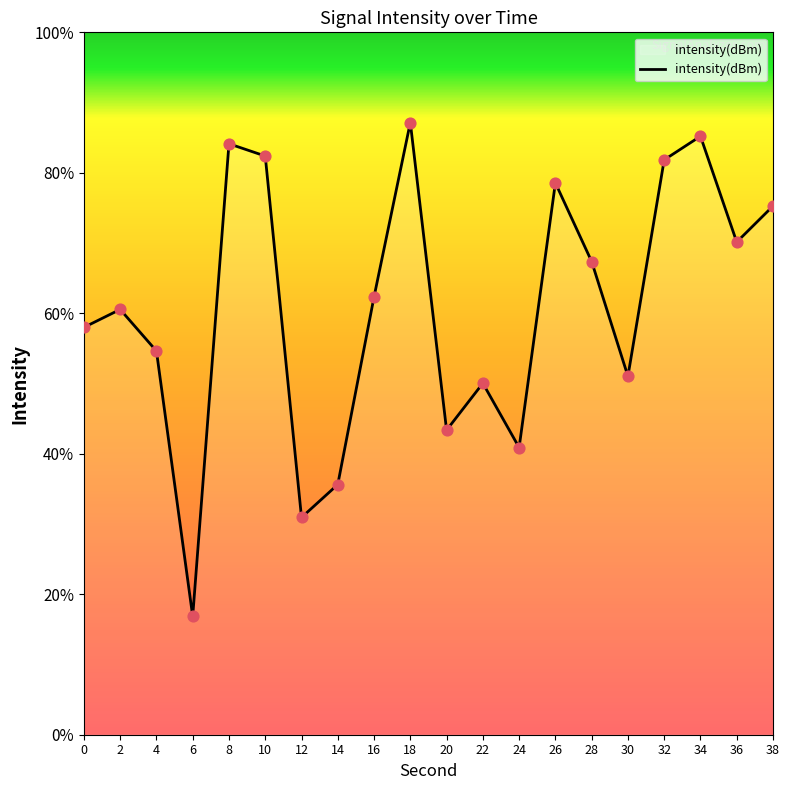

Which has a higher value, 20 or 18?

18